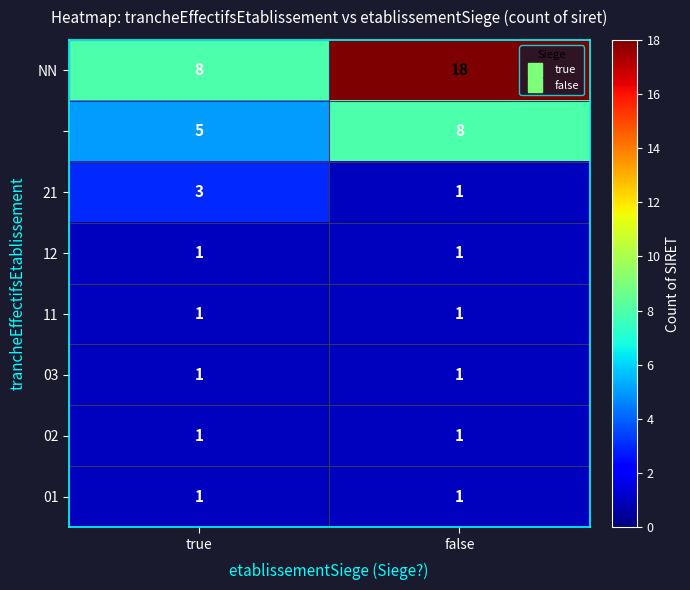

What is the difference between the highest and lowest values at true?

7